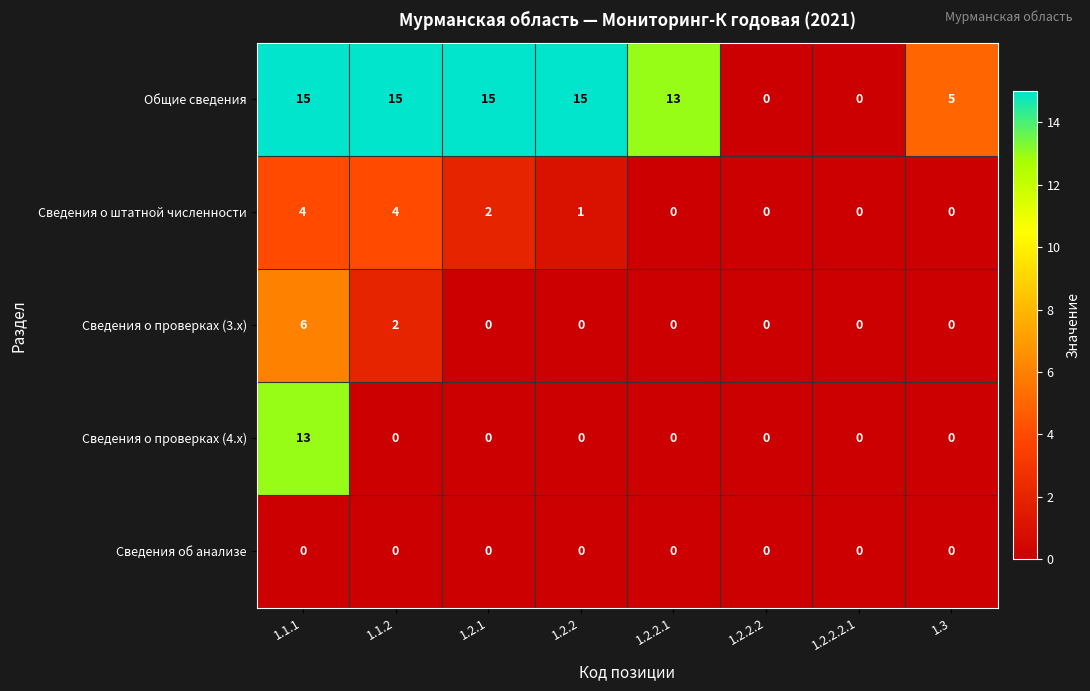

At which label is Общие сведения closest to 7?

1.3